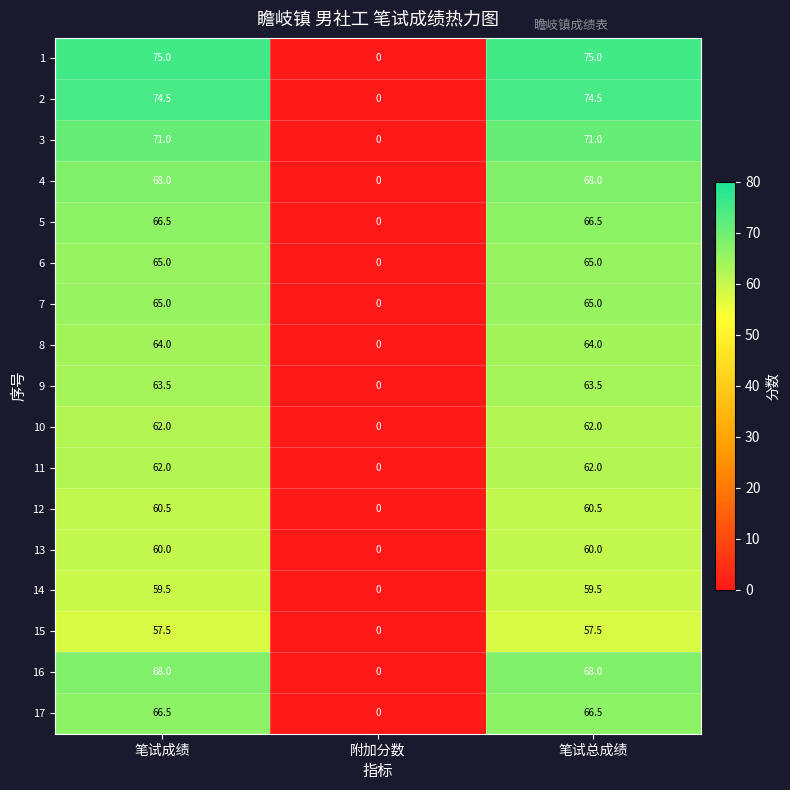

What is the total value across all series at 笔试总成绩?

1108.5